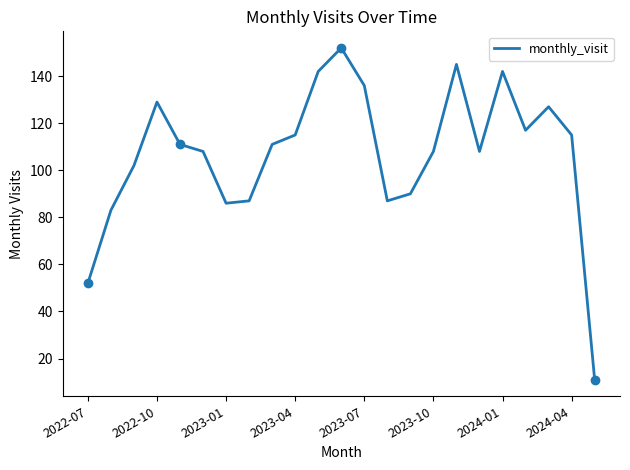

What is the ratio of the value at 19 to the value at 20?

0.9